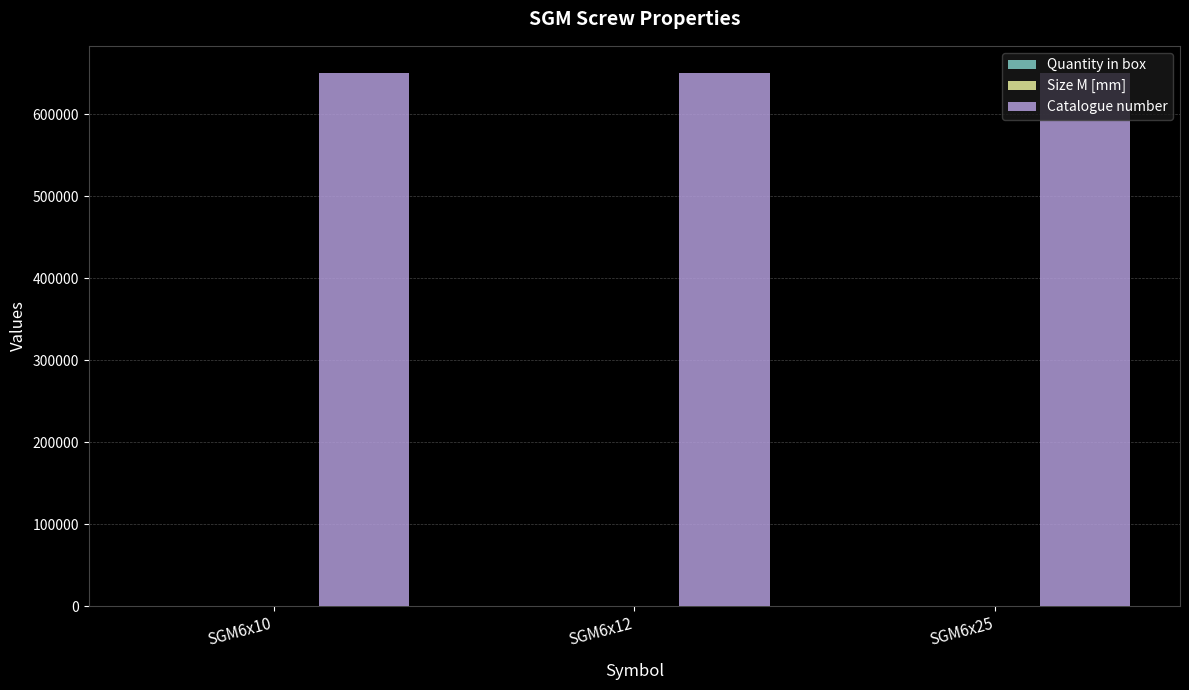

How many series are shown in this chart?

3